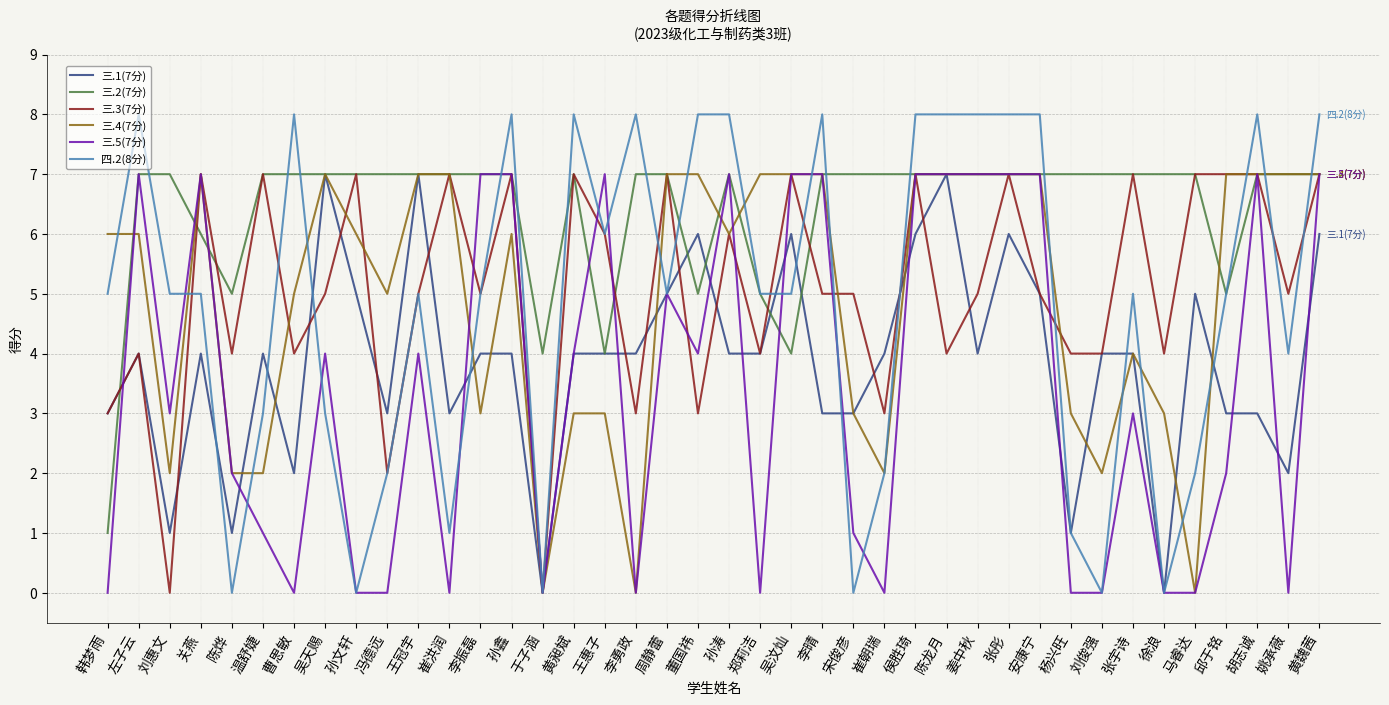

What position from the left is 吴天赐?

8